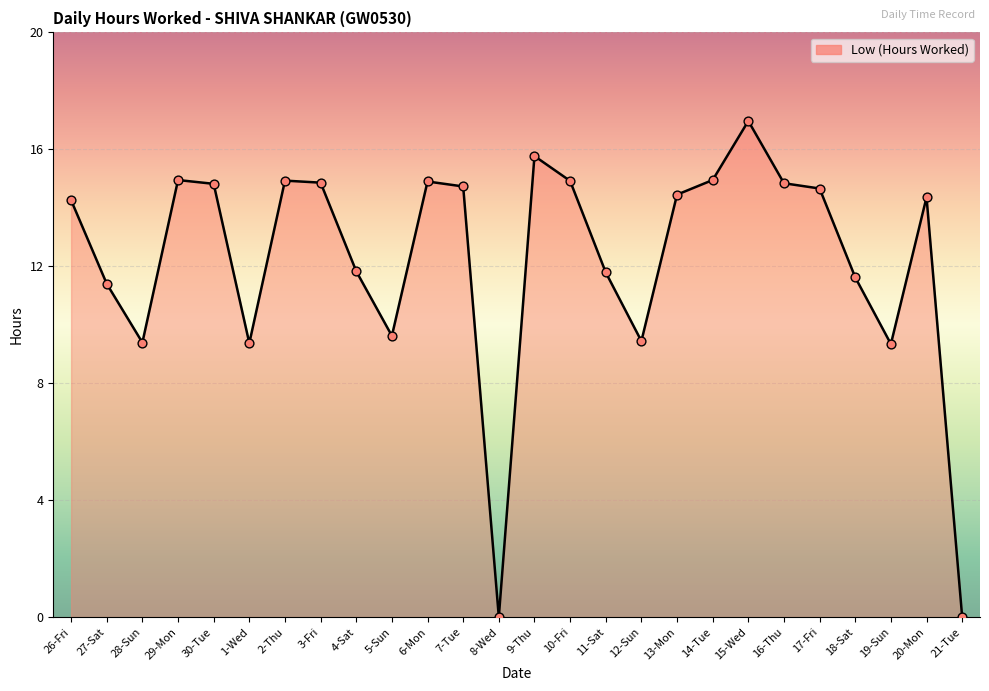

Approximately how many times larger is the value at 6-Mon compared to 17-Fri?

1.0